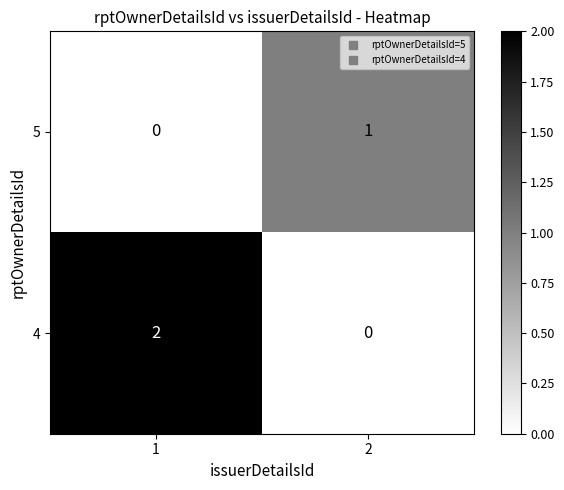

Is the value of 5 at 1 greater than the value of 4 at 1?

No